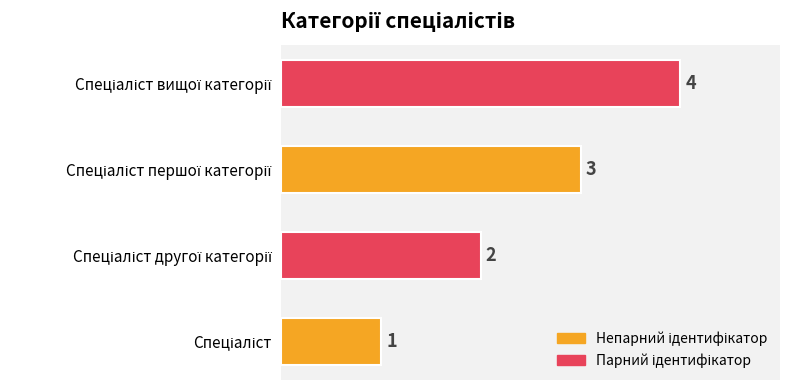

What is the maximum value shown in the chart?

4